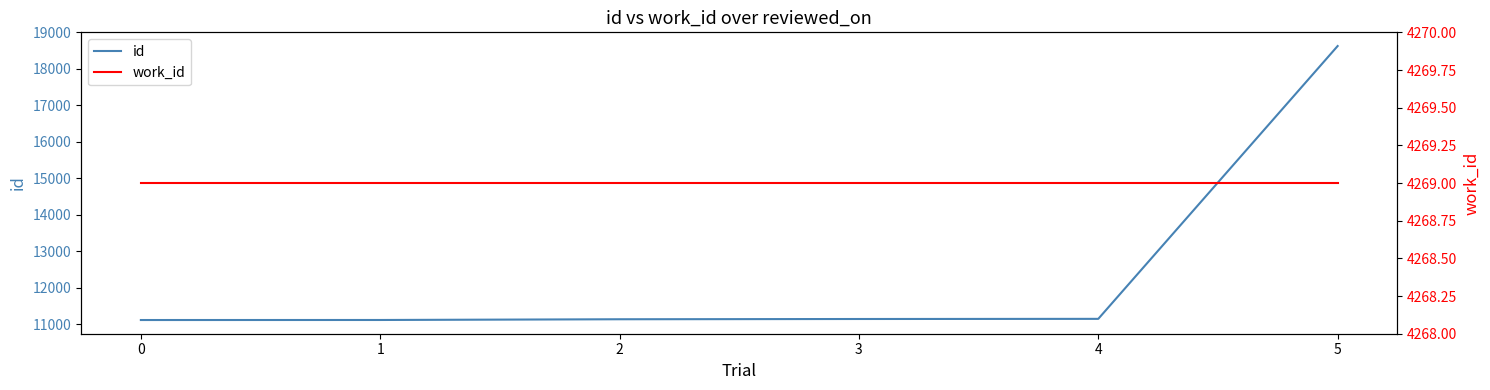

How many data points in id are above 11147?

2